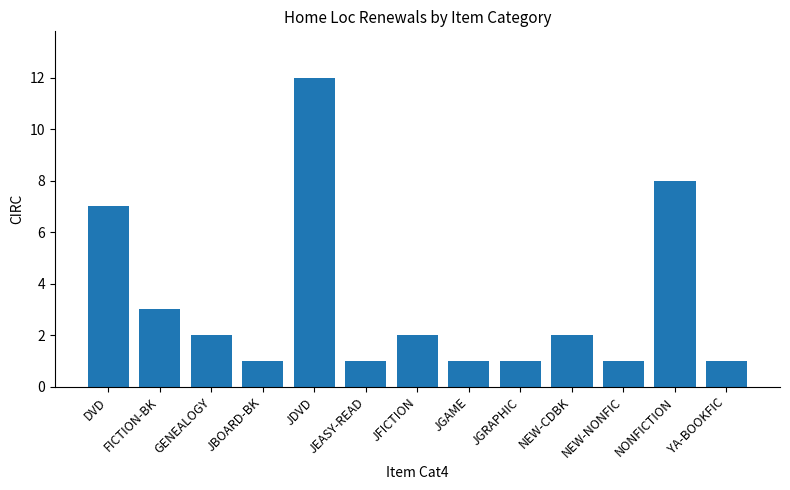

What position from the right is JGRAPHIC?

5